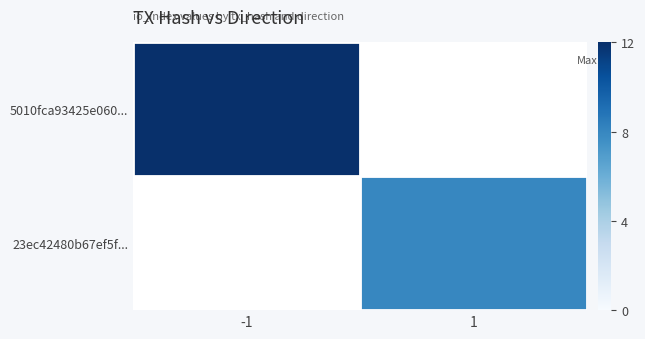

Reading left to right, transcribe all the data shown in this chart.

5010fca93425e060...: -1=12	1=0
23ec42480b67ef5f...: -1=0	1=8